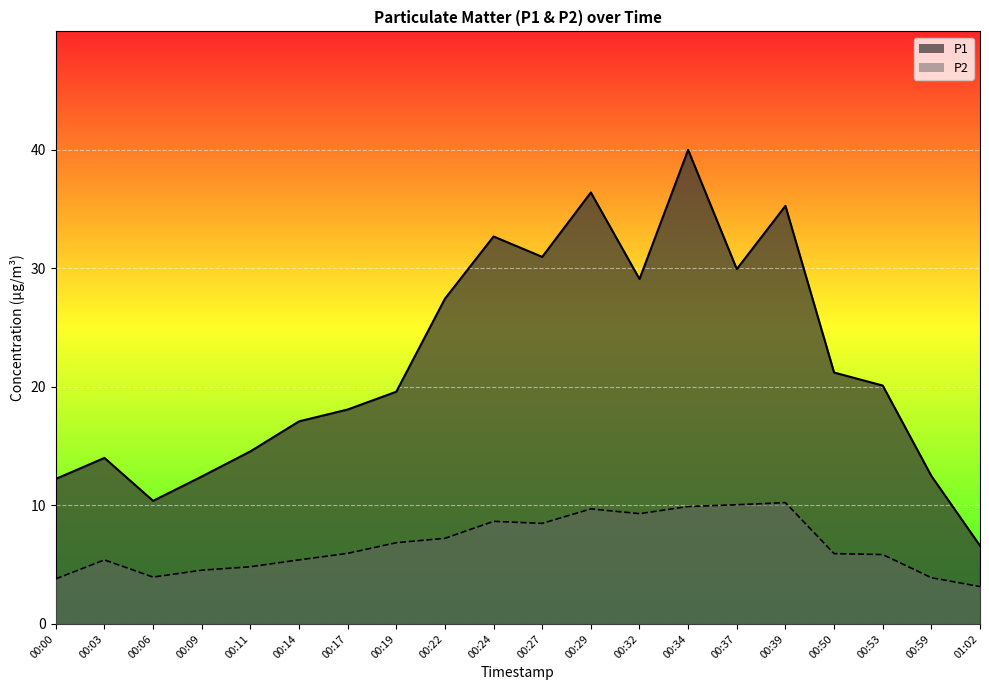

Which series has the largest range (max minus min)?

P1